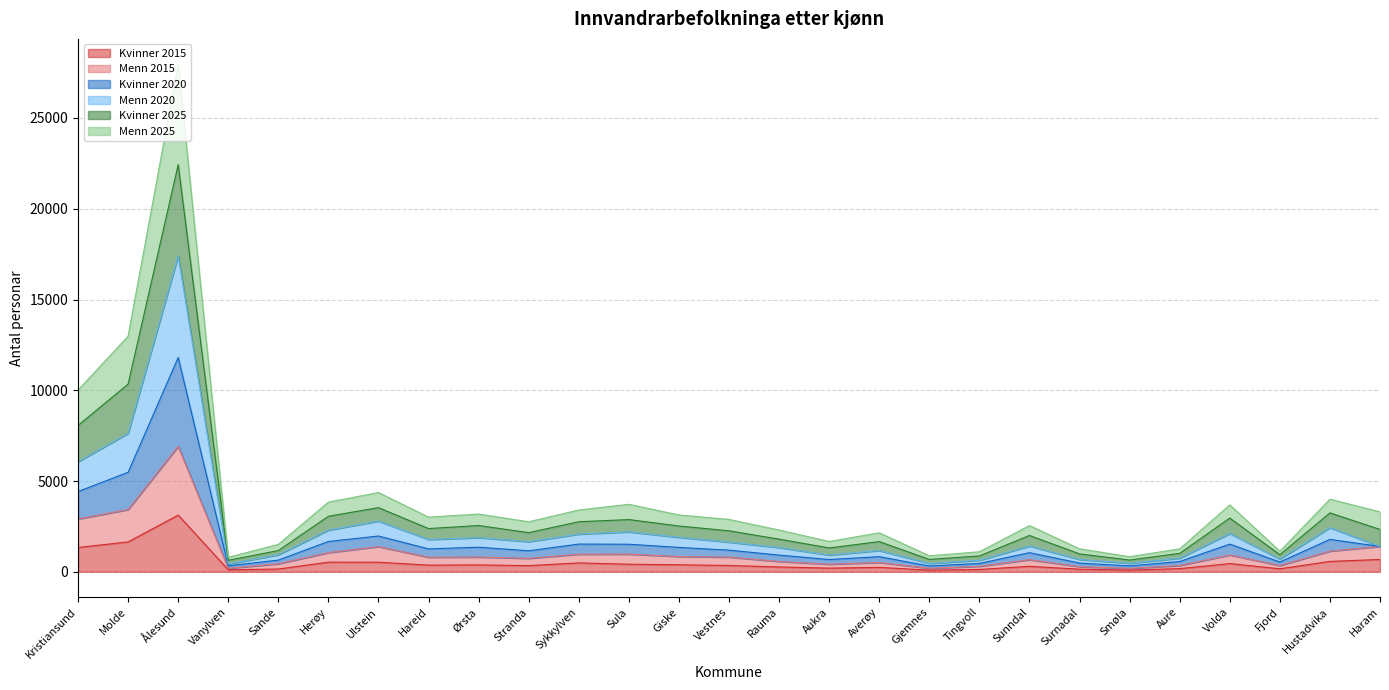

Where is the first local maximum for Kvinner 2025?

Ålesund